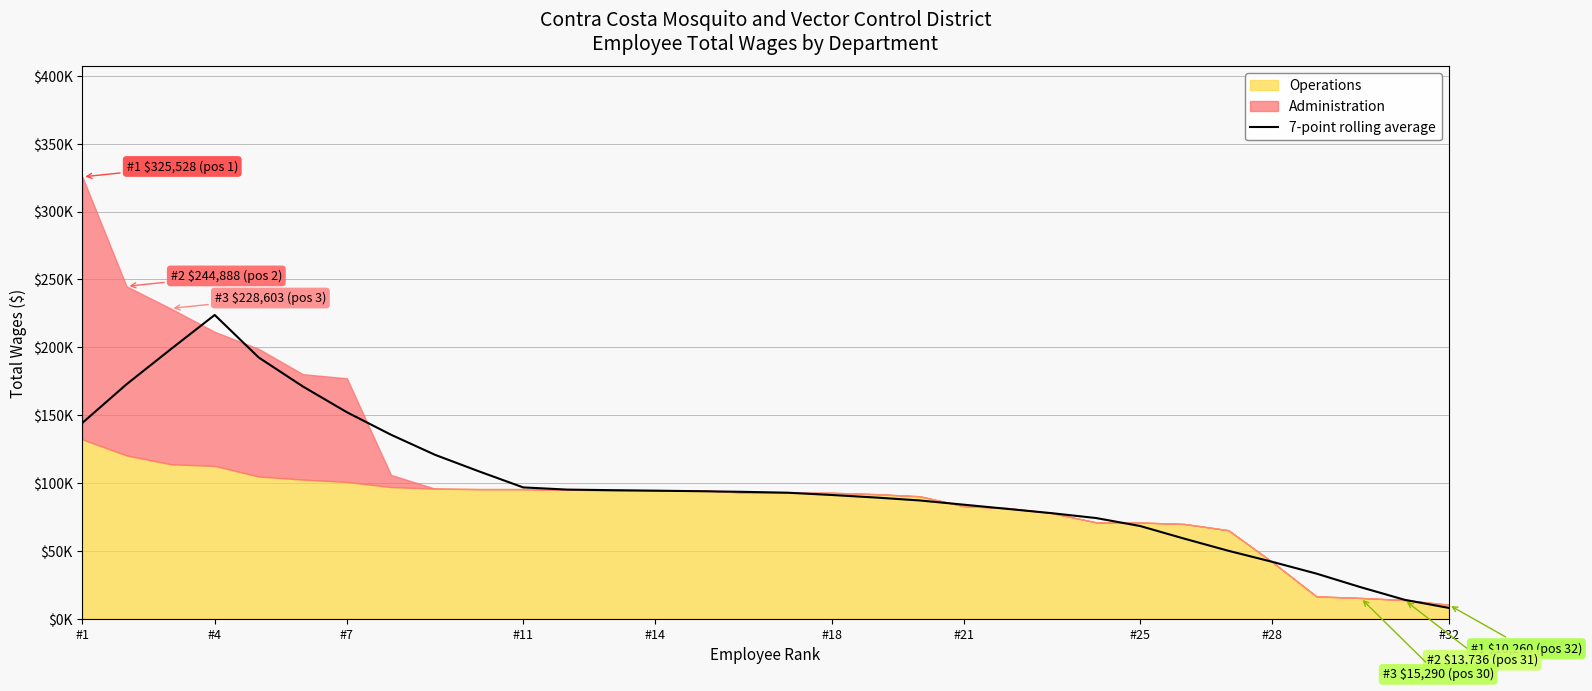

What is the difference between the second highest and minimum values?

190521.0